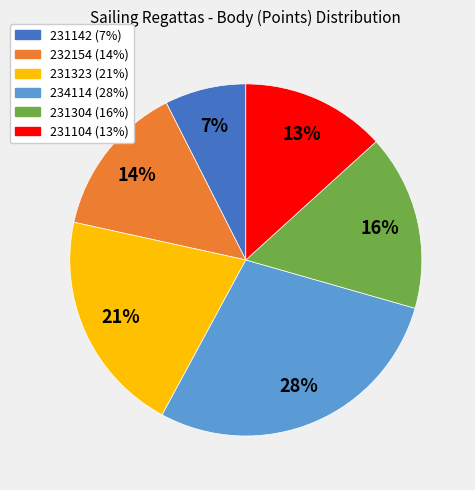

Is it true that 231304 is 23% of the pie?

False